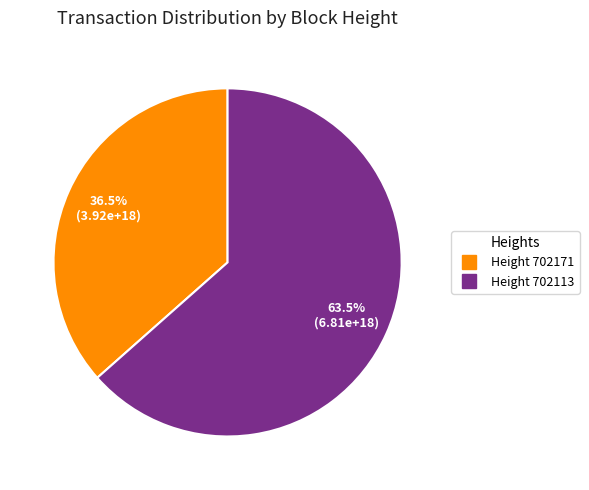

Does any single category account for the majority?

Yes